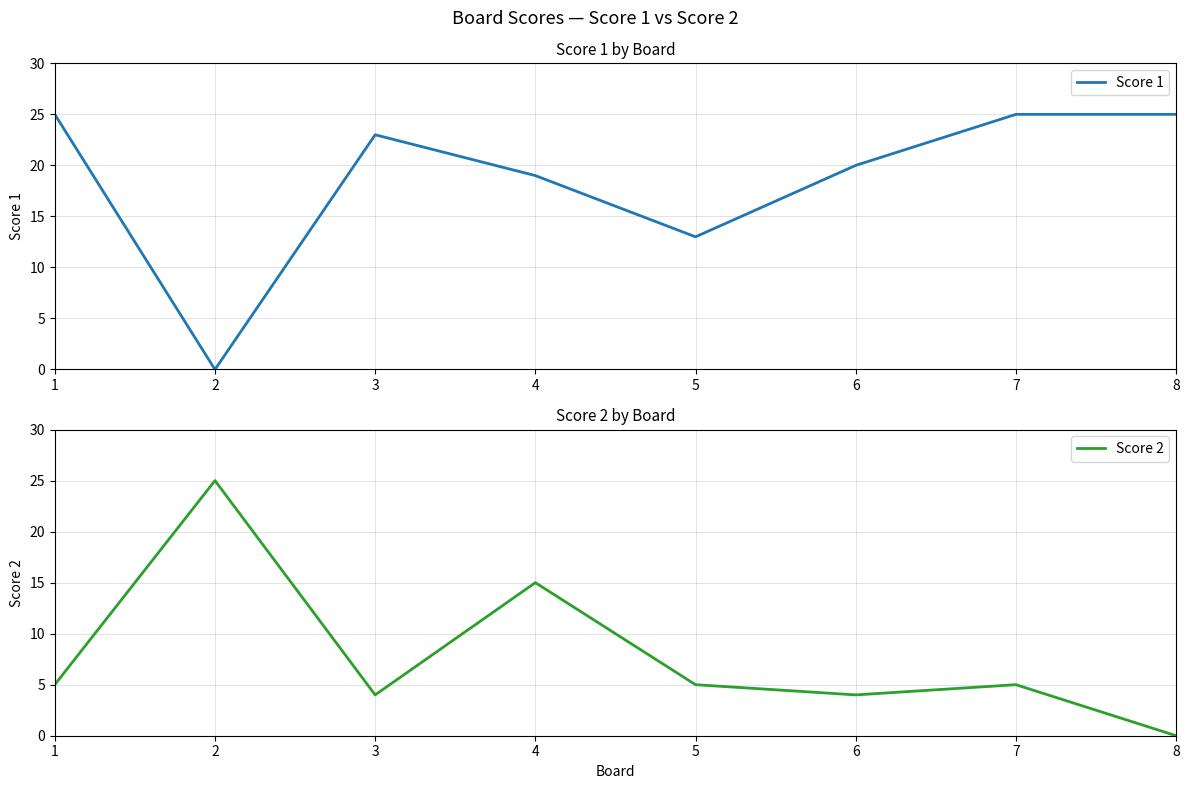

Rank the series by their maximum value, from highest to lowest.

Score 1, Score 2